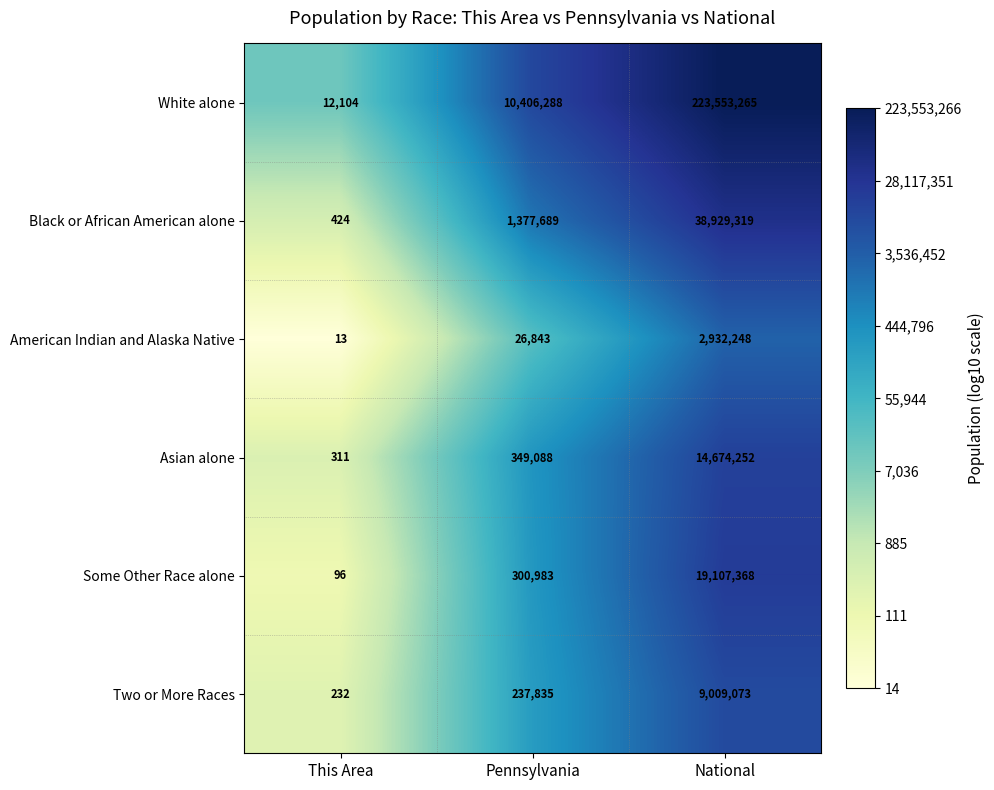

Read the Asian alone value at National.

14674252